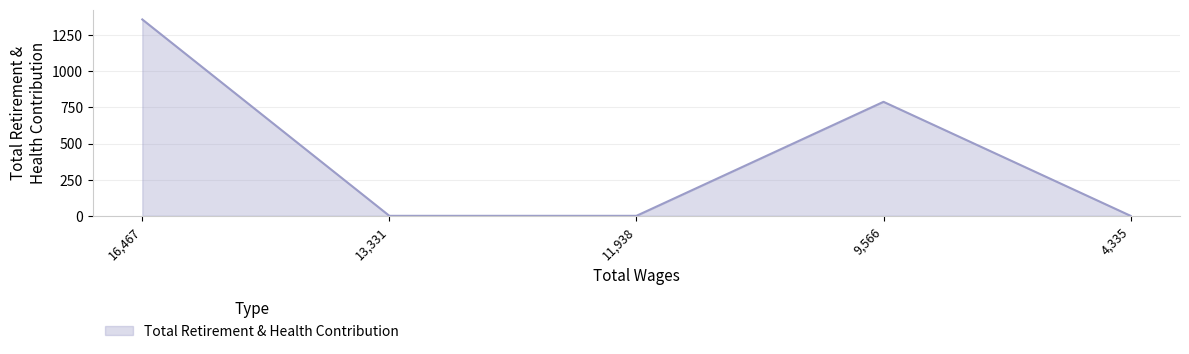

How many categories are shown in the chart?

5